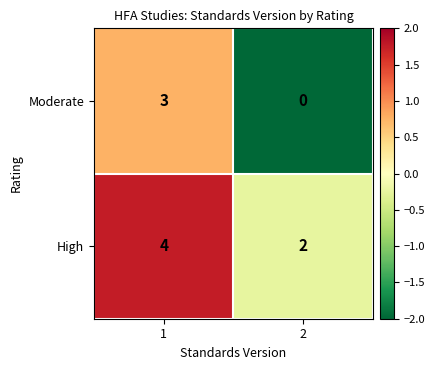

Which category has the highest value across all series?

1